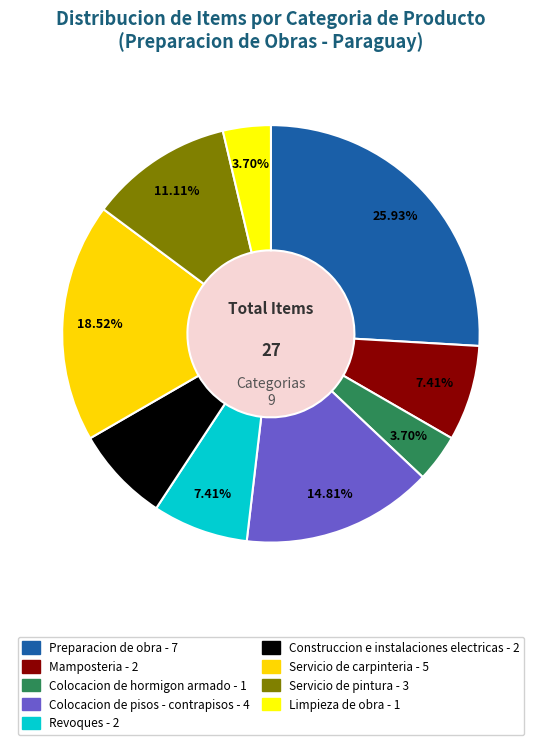

How many segments does this pie chart have?

9